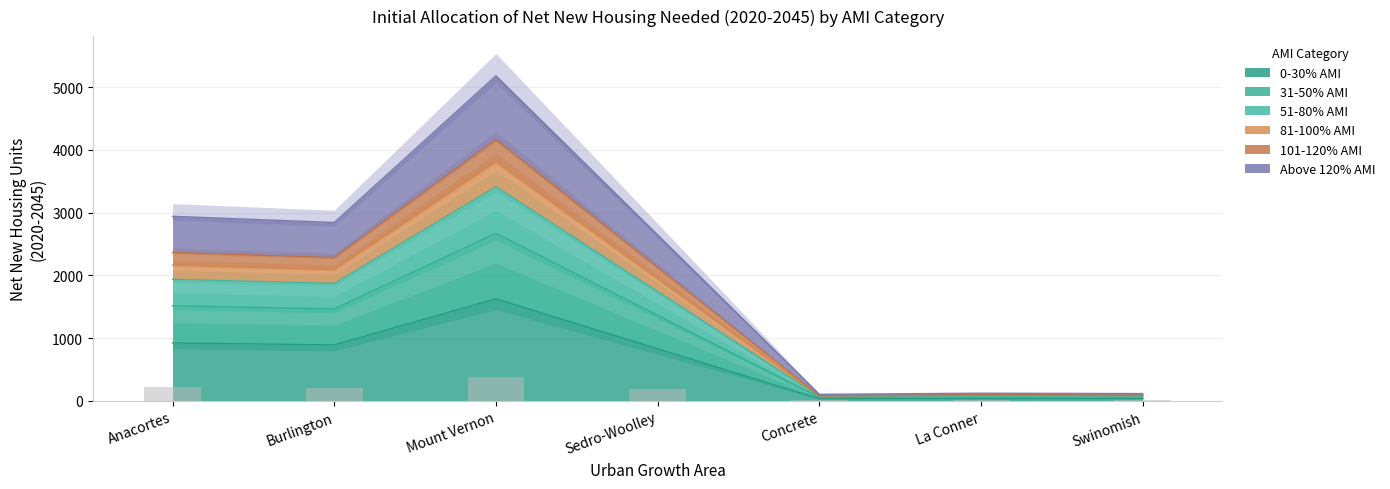

Is it true that 51-80% AMI equals 1938.0 at Anacortes?

True